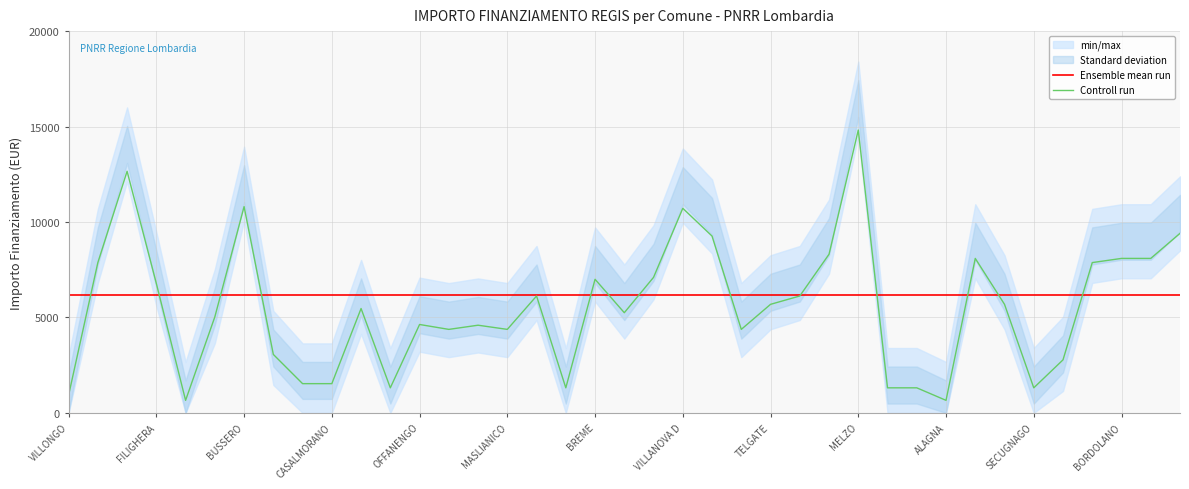

At how many categories does at least one series exceed 12847?

1